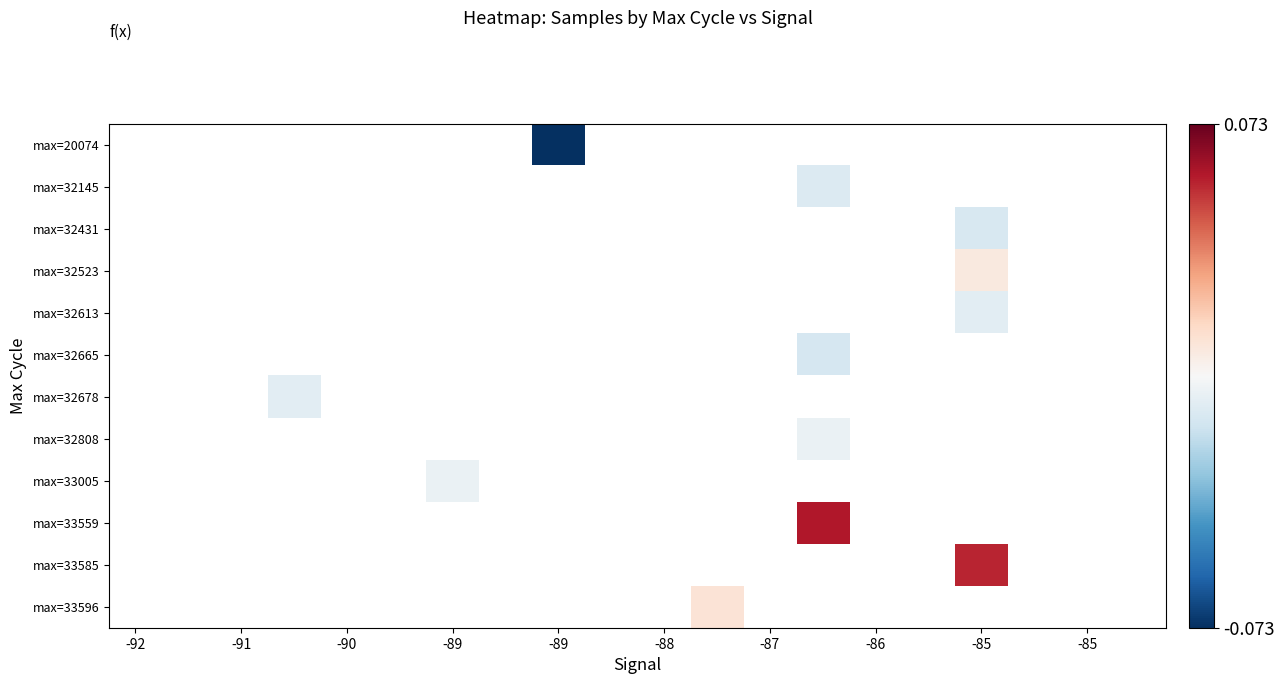

Between -85 and -88, which is larger?

-88